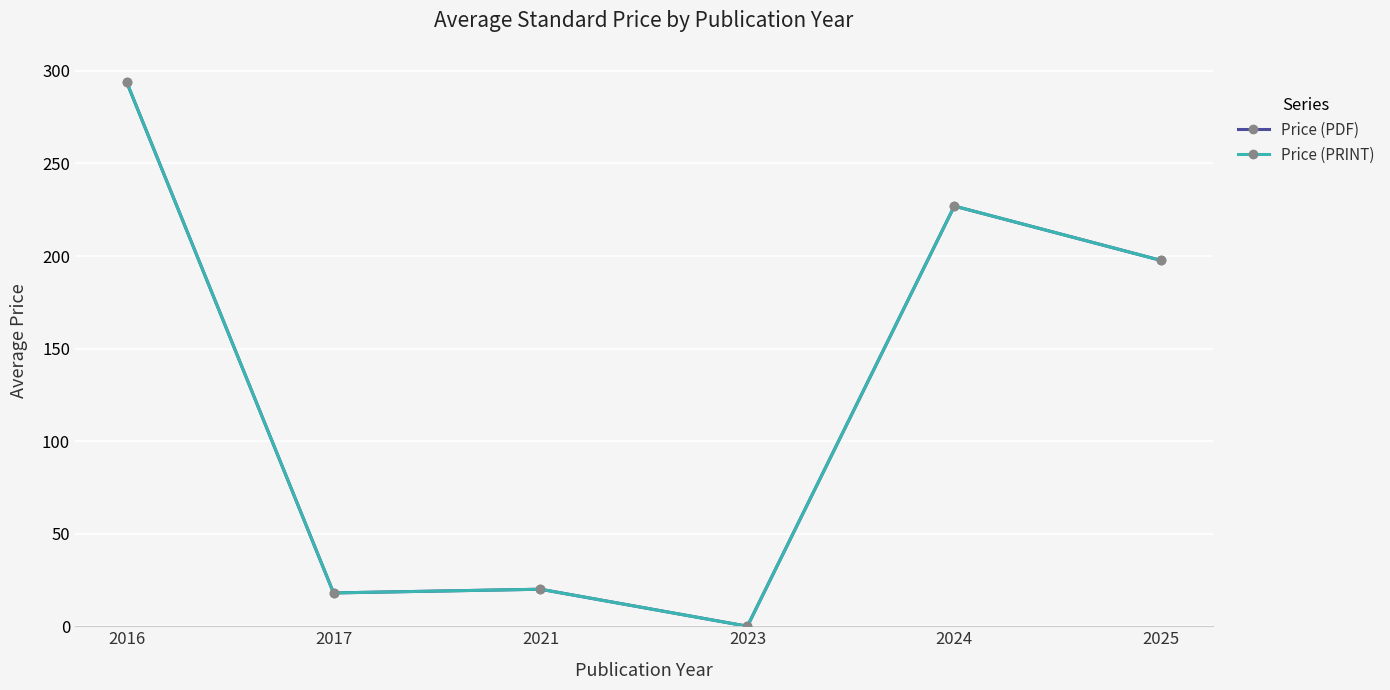

What is the sum of all Price (PDF) values?

756.6